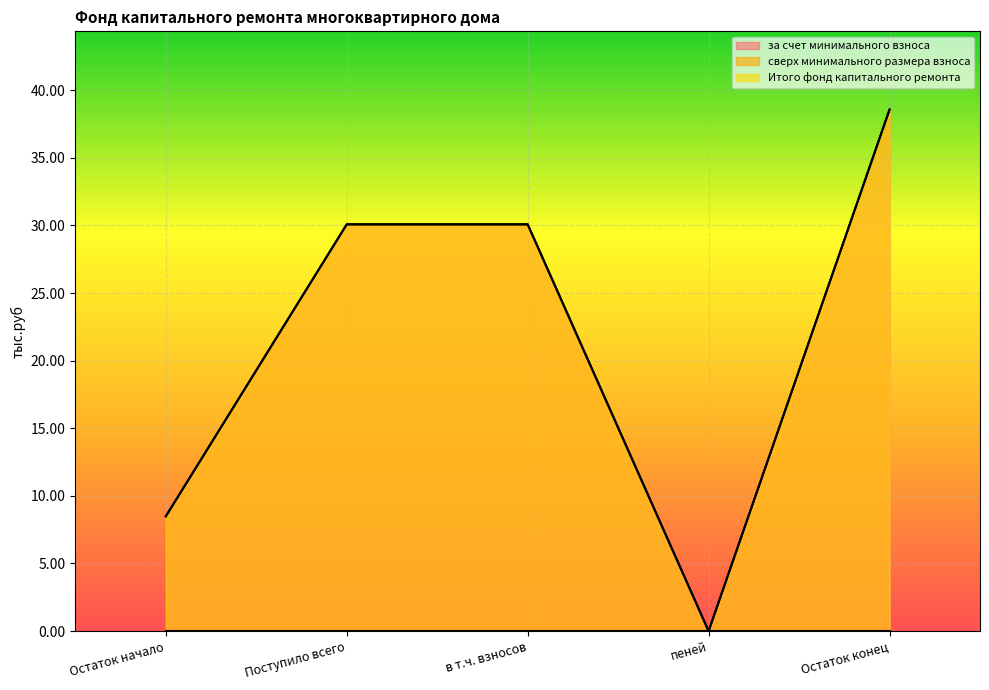

What is the label of the 4th point from the left?

пеней